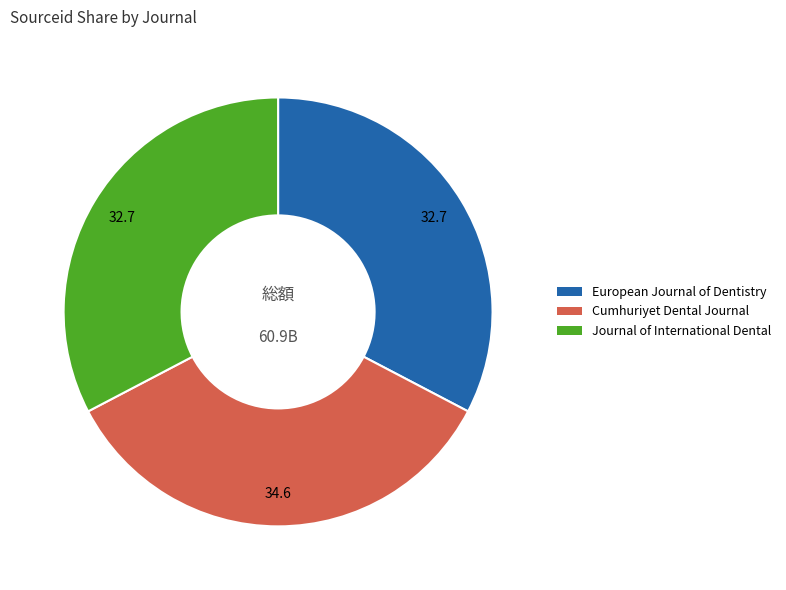

Between Journal of International Dental and Cumhuriyet Dental Journal, which is larger?

Cumhuriyet Dental Journal